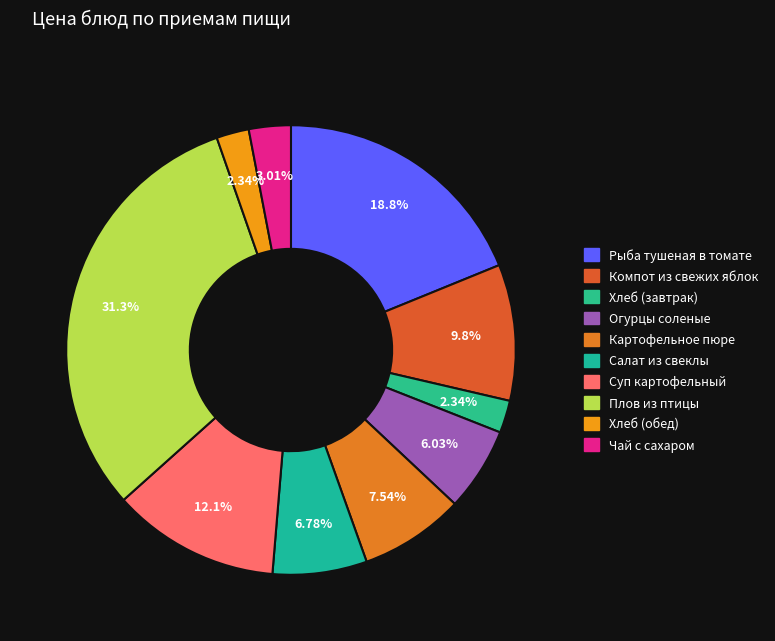

Count the number of slices in the pie.

10